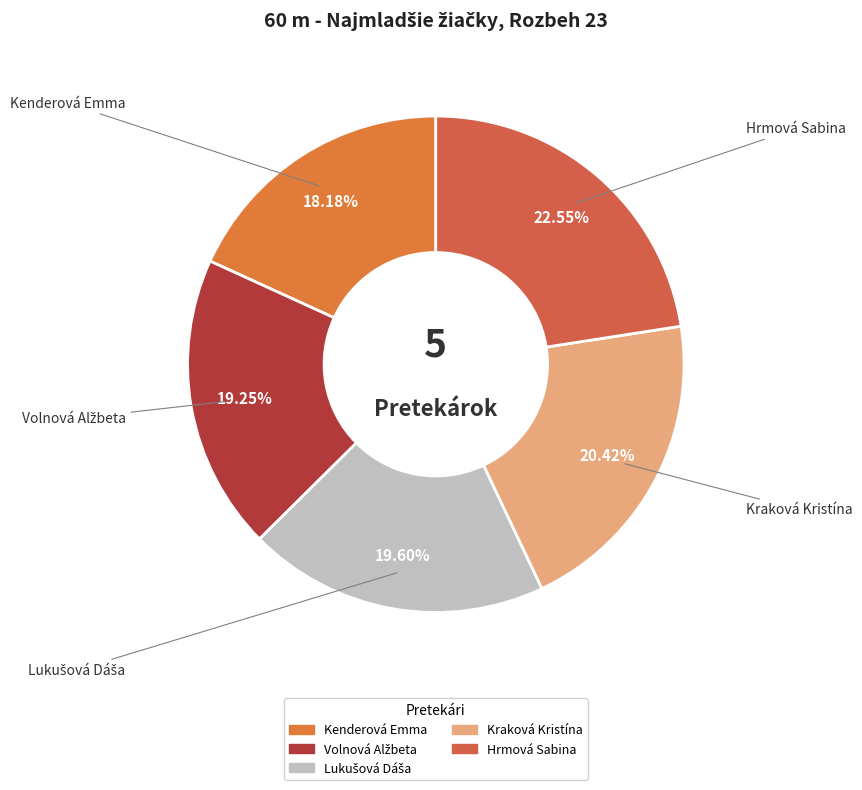

To the nearest percent, what is the difference between the largest and smallest slice percentages?

4%